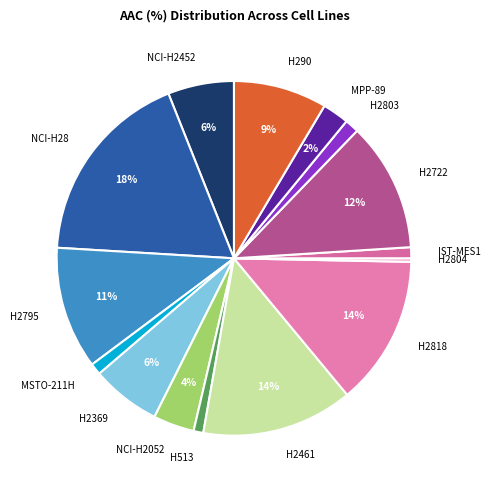

Between H2795 and H2369, which is larger?

H2795